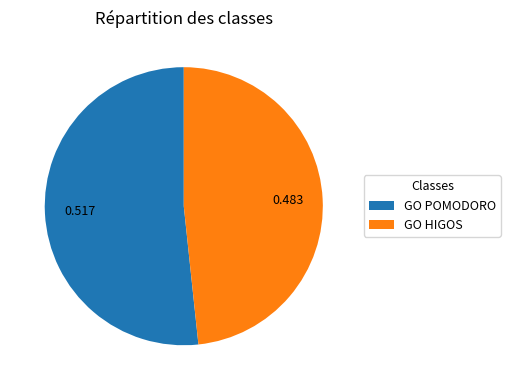

Which slice is the largest?

GO POMODORO